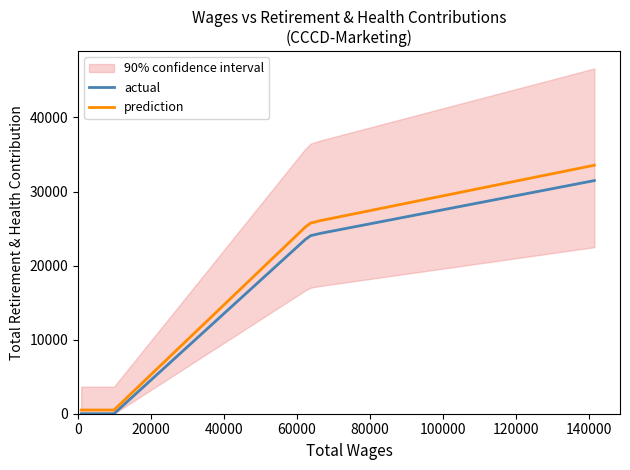

Which series has the largest range (max minus min)?

prediction